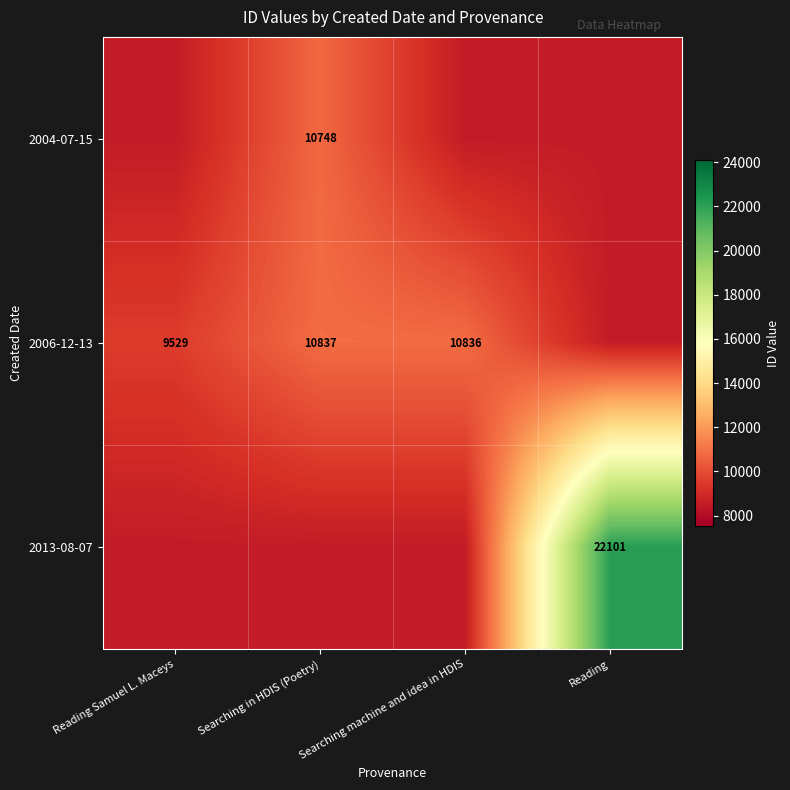

The 2004-07-15 series shows 14942 at Searching in HDIS (Poetry). True or false?

False